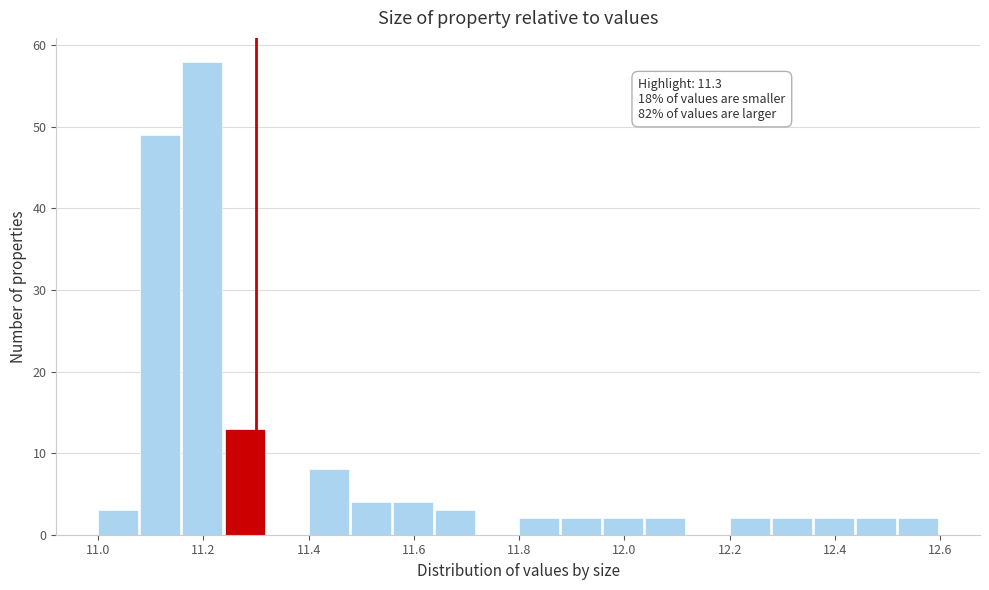

Which range on the x-axis has the tallest bar?

11.16 to 11.24